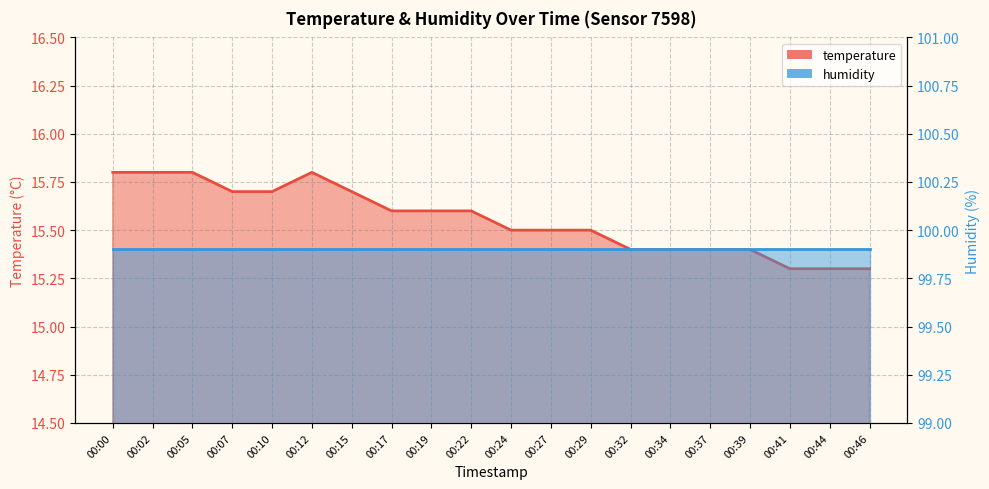

What is the difference between the maximum and minimum values?

0.5